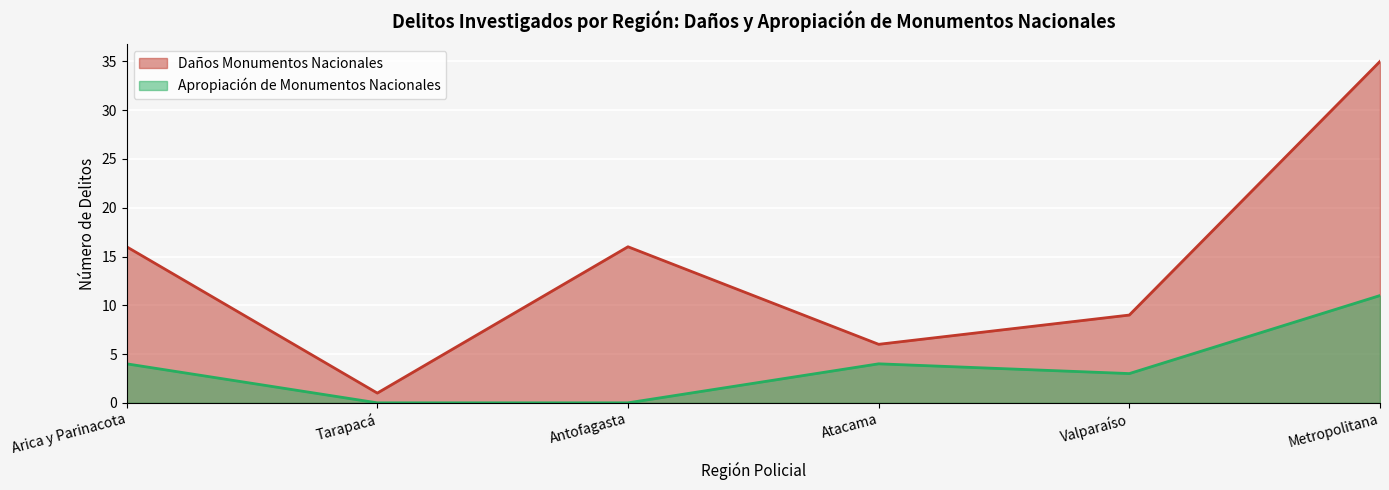

Reading right to left, extract all data points from this chart.

Daños Monumentos Nacionales: 35	9	6	16	1	16
Apropiación de Monumentos Nacionales: 11	3	4	0	0	4